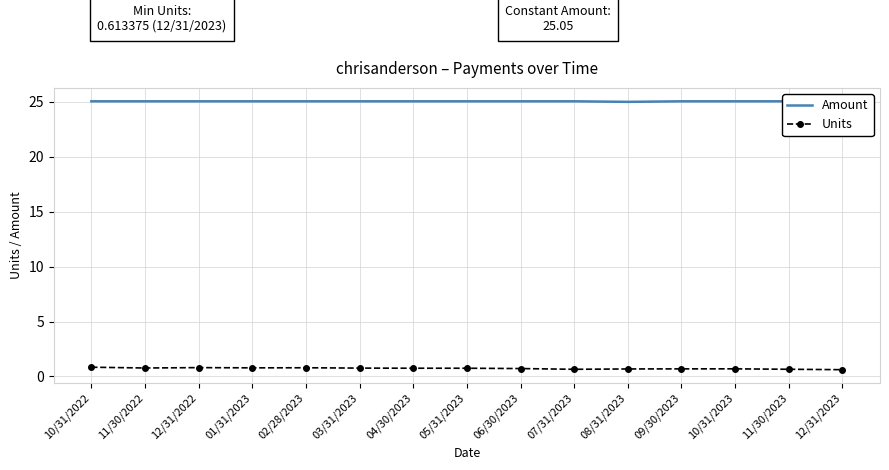

True or false: Units and Amount intersect in this chart.

False